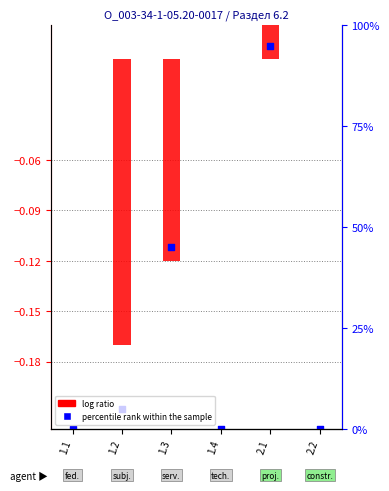

What is the total value across all series at 1.2?

-0.4